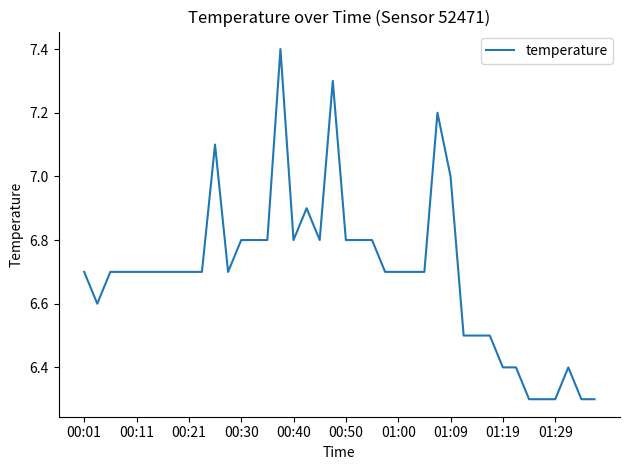

What is the difference between the maximum and minimum values?

1.1